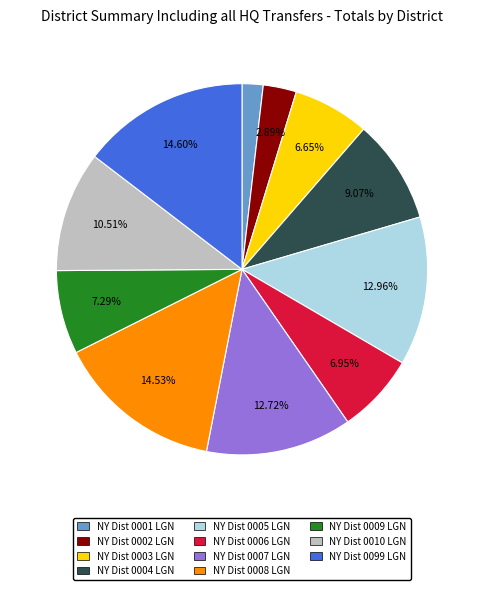

To the nearest percent, what is the difference between the largest and smallest slice percentages?

13%